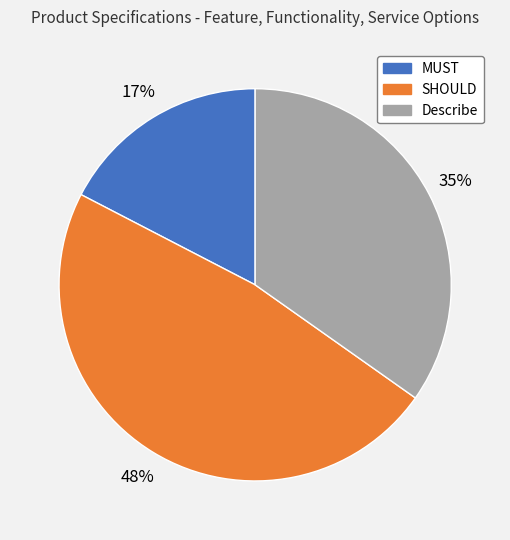

The SHOULD slice represents 60% of the pie. True or false?

False